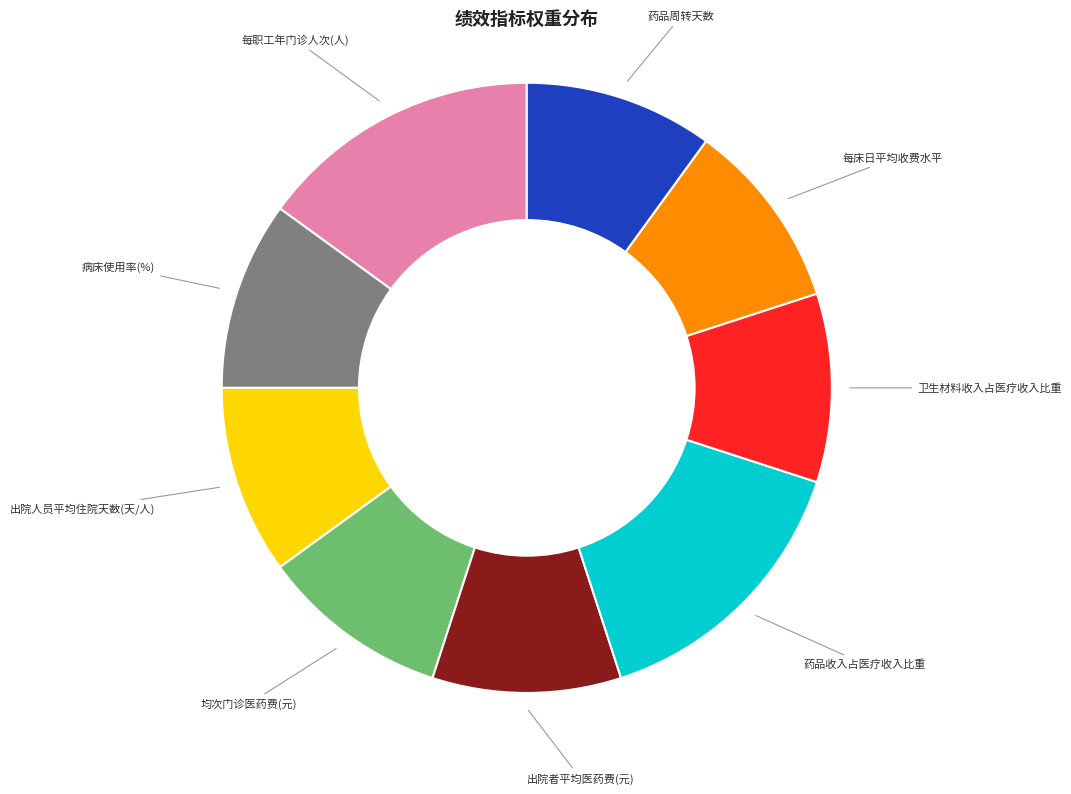

Is there a majority slice in this chart?

No